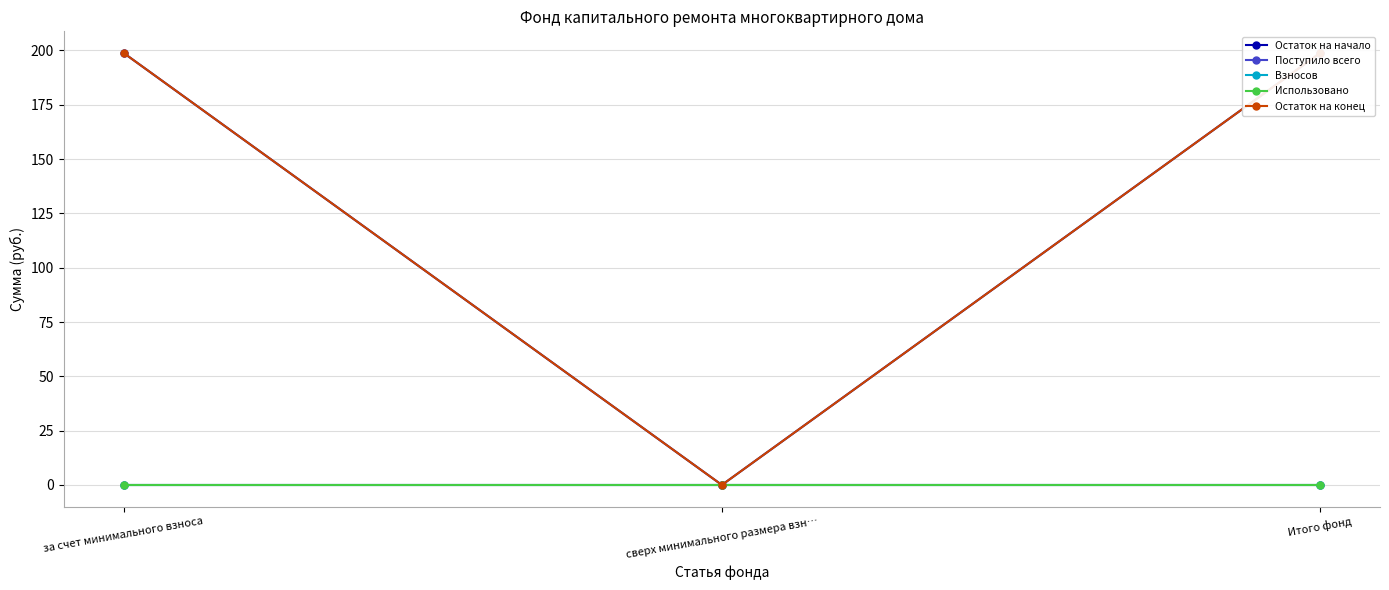

What position from the left is сверх минимального размера взн…?

2